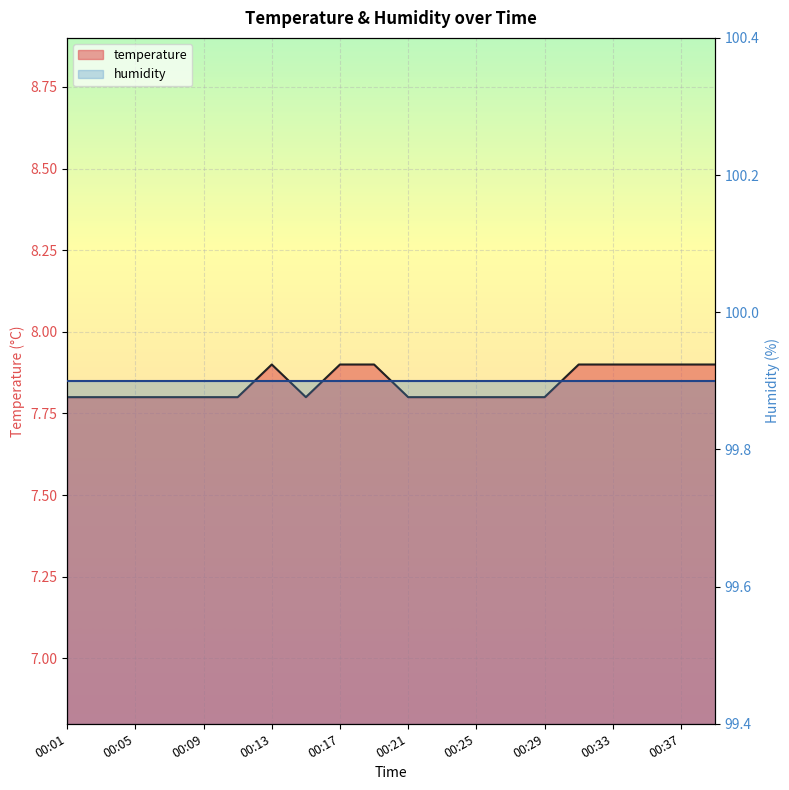

Rank the categories by value from highest to lowest.

00:13, 00:17, 00:19, 00:31, 00:33, 00:35, 00:37, 00:39, 00:01, 00:03, 00:05, 00:07, 00:09, 00:11, 00:15, 00:21, 00:23, 00:25, 00:27, 00:29